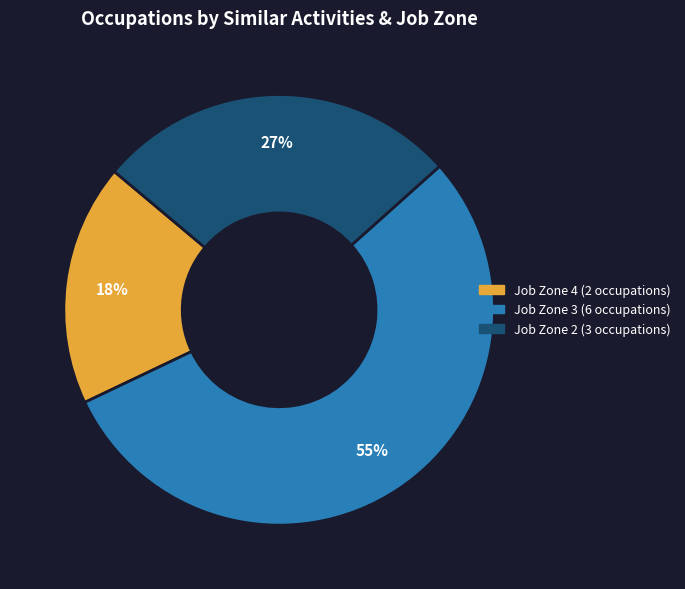

How many segments does this pie chart have?

3